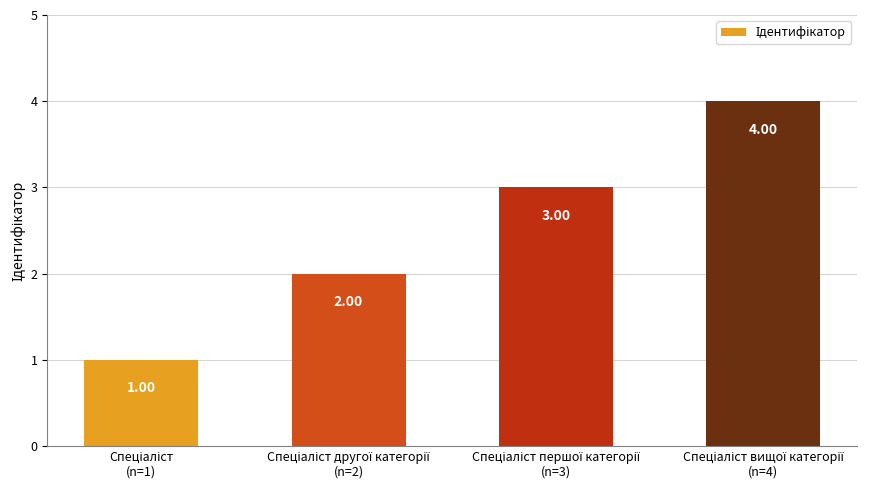

What is the difference between the maximum and minimum values?

3